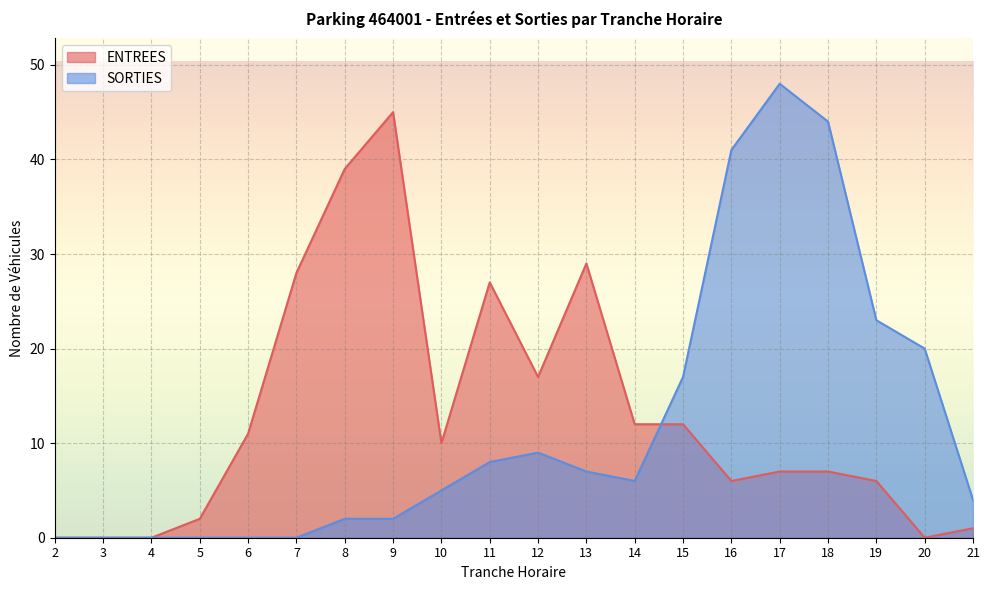

Where does the SORTIES series first go above 6?

11